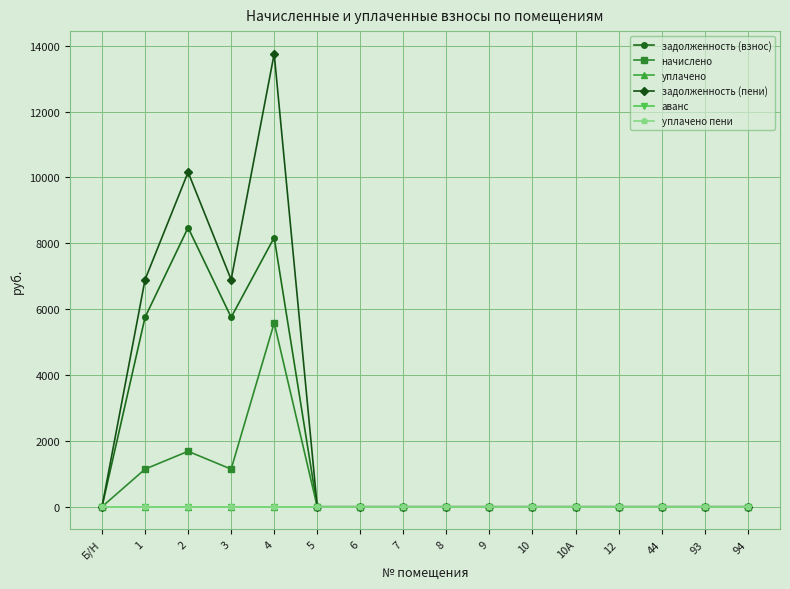

At which label does уплачено пени reach its peak?

Б/Н